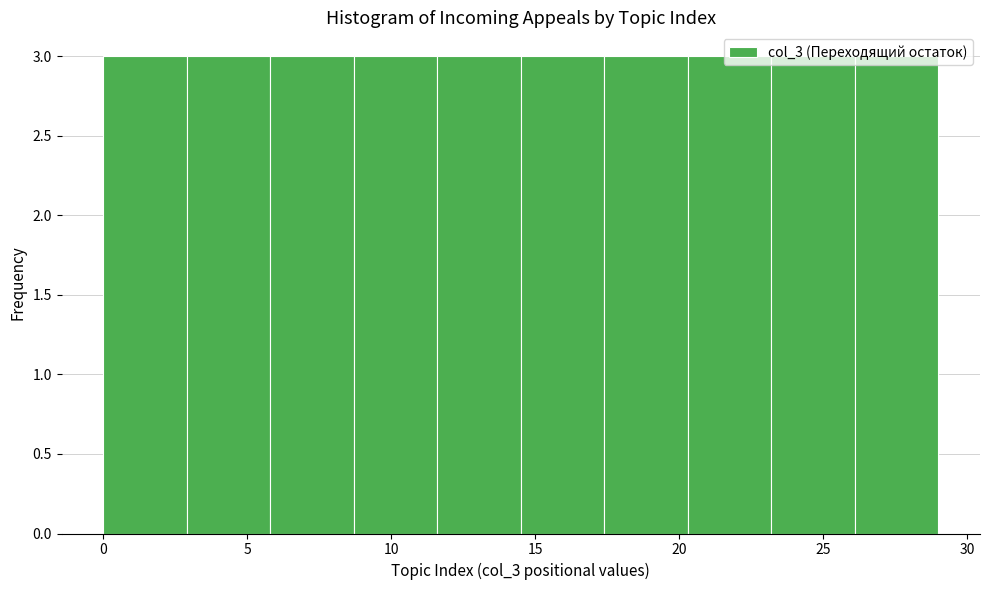

How tall is the bar that spans 8.7 to 11.6 on the x-axis? Neither the bar edges nor the heights are printed on the chart, so give them approximately, as read against the axes.

3